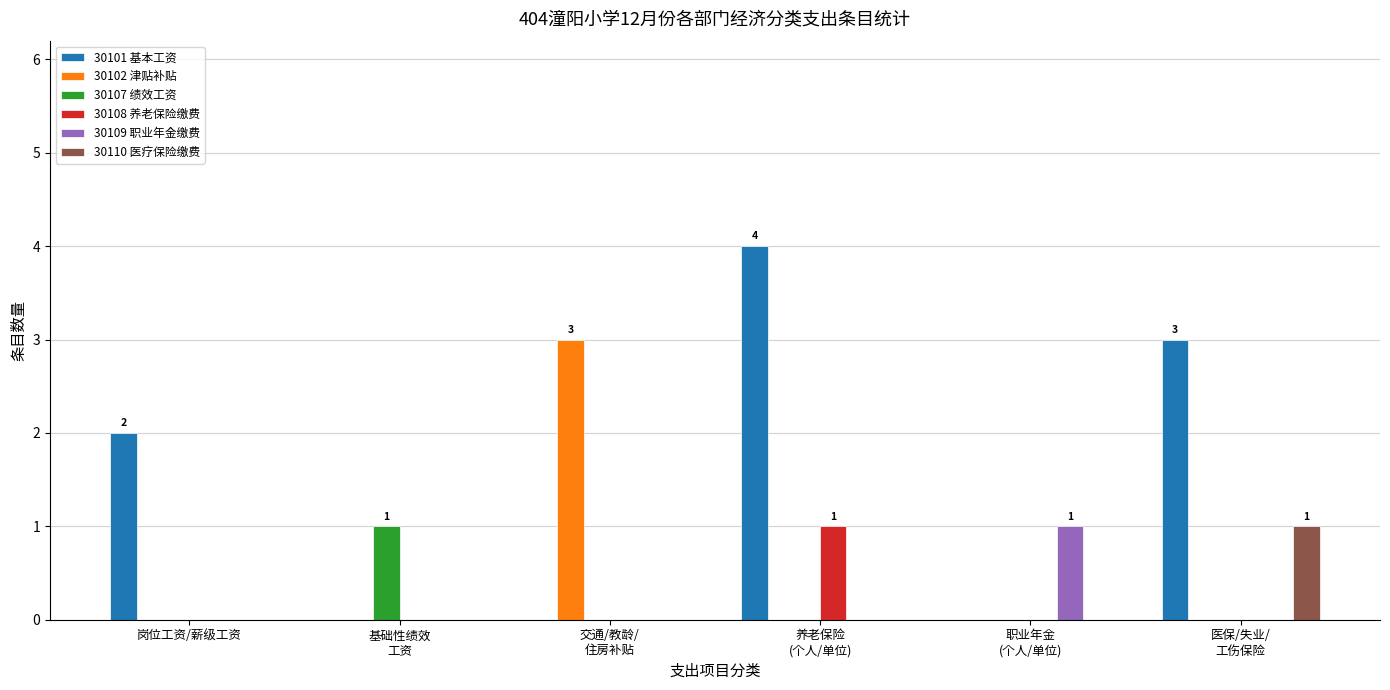

Is it true that 30108 养老保险缴费 equals -1 at 医保/失业/
工伤保险?

False